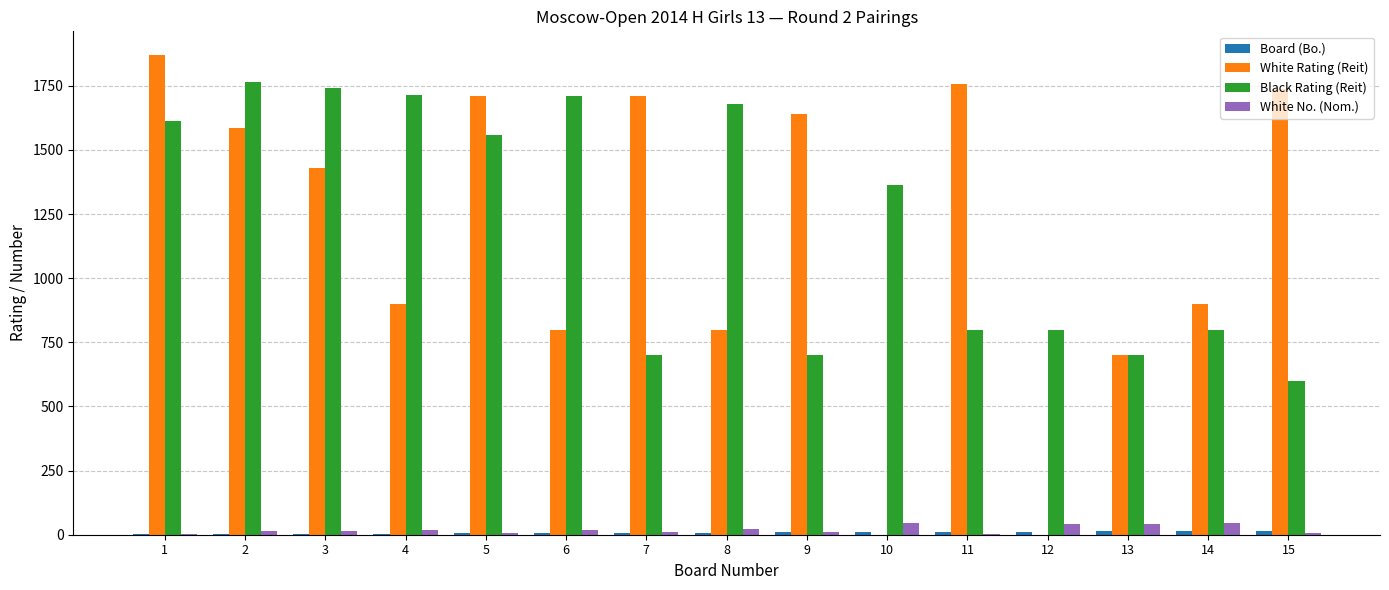

The White Rating (Reit) series shows 1711 at 5. True or false?

True